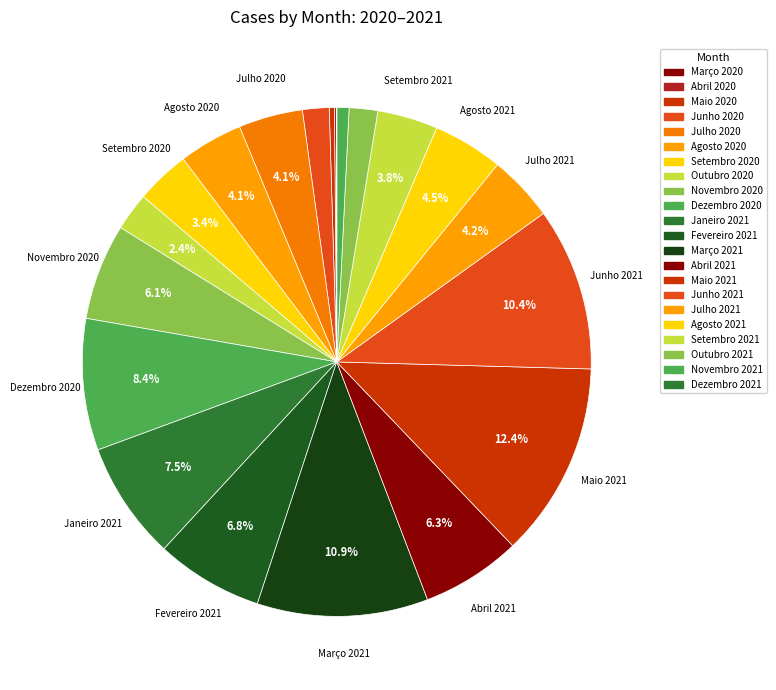

Is Fevereiro 2021 the majority of the pie?

No